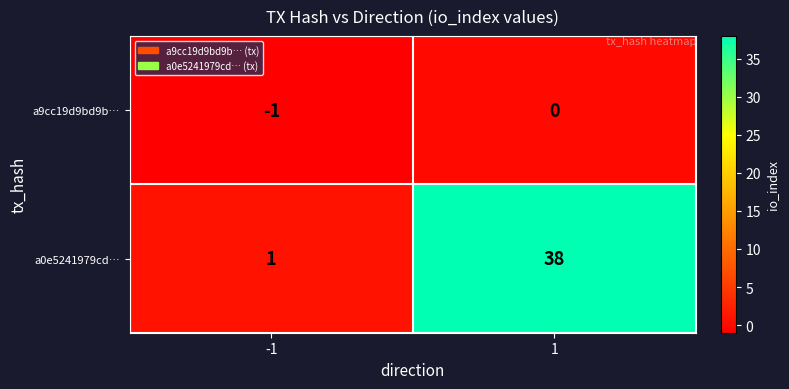

Which series changed the most between -1 and 1?

a0e5241979cd…